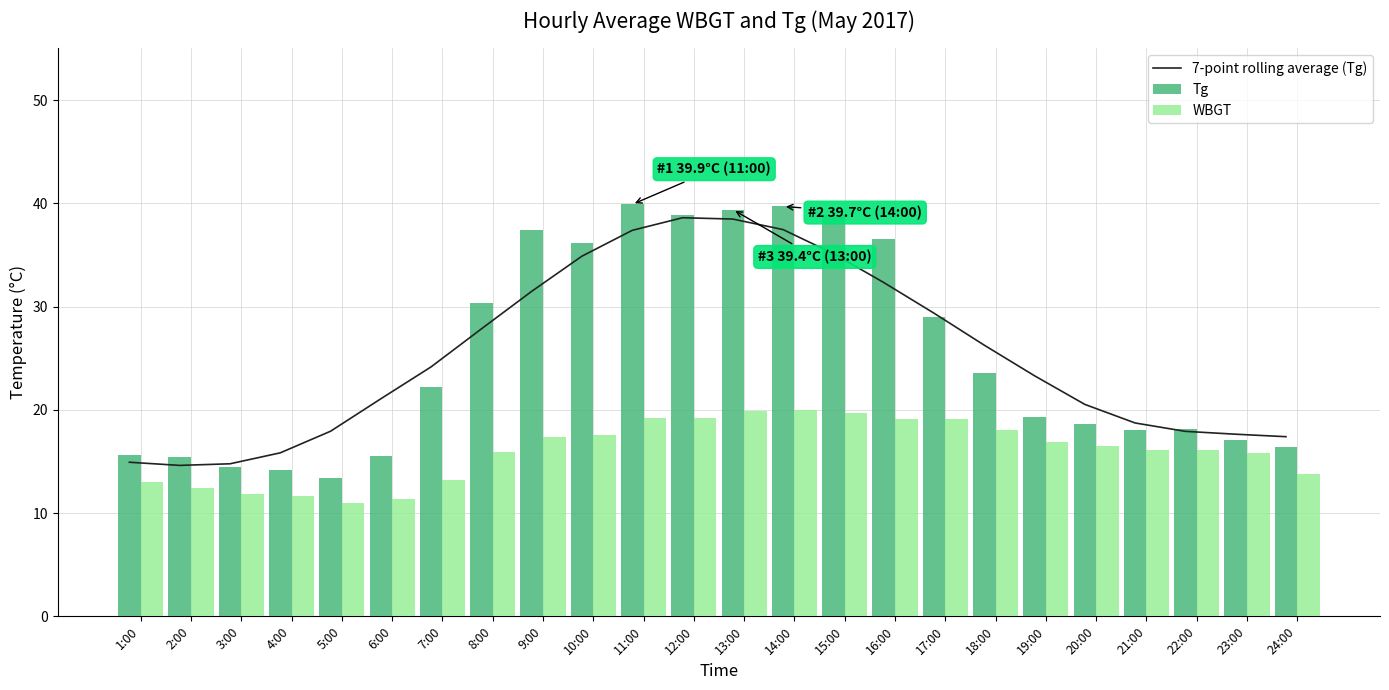

What position from the right is 21:00?

4